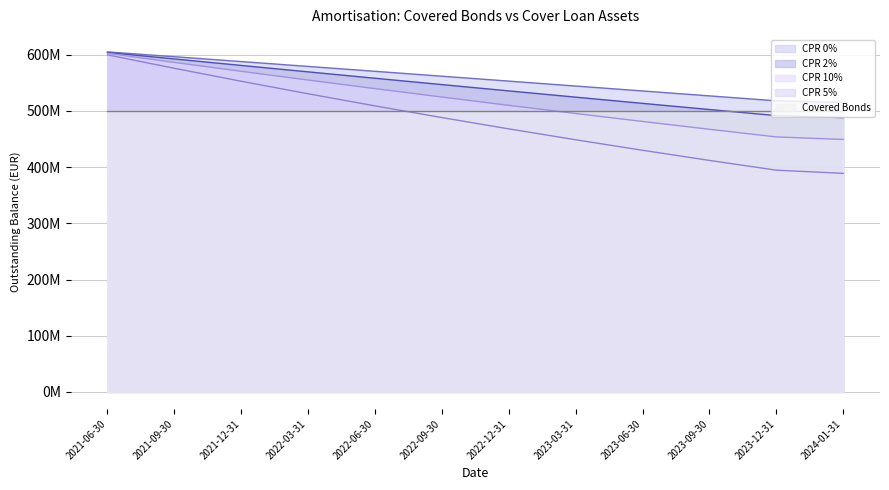

Is it true that CPR 0% equals 385309260 at 2022-09-30?

False